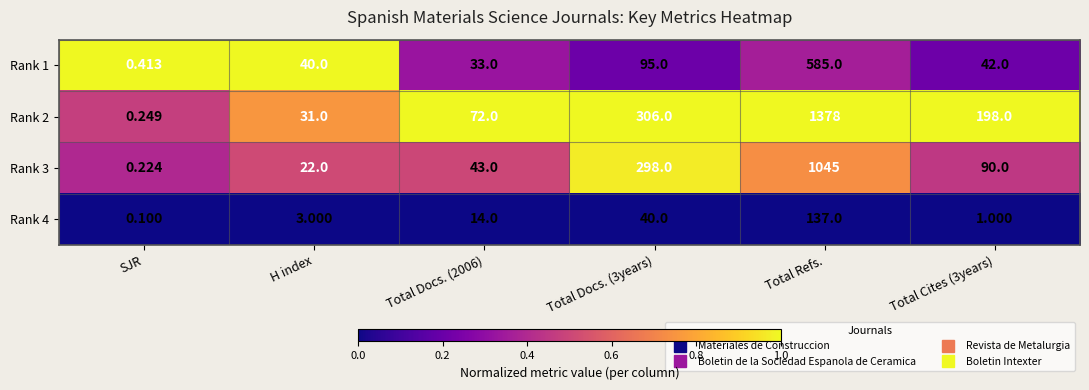

Which category has the highest value in the Rank 1 series?

Total Refs.